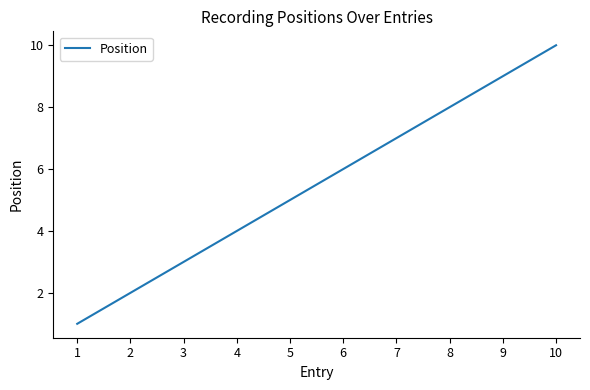

Count the values in the range 3 to 8.

6